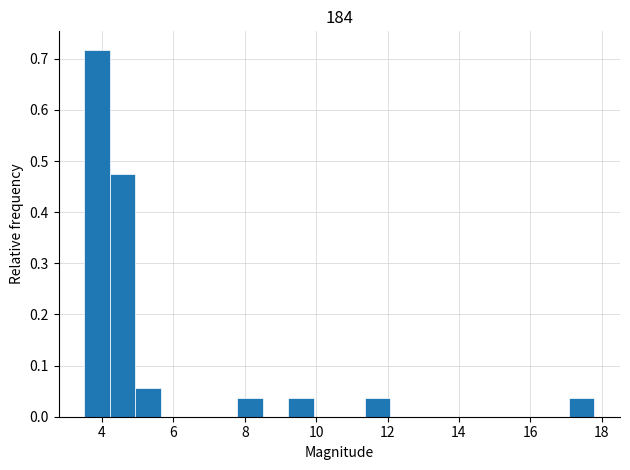

Around what value on the x-axis is the tallest bar? Give the approximate position of its centre, as read against the axis.

3.8